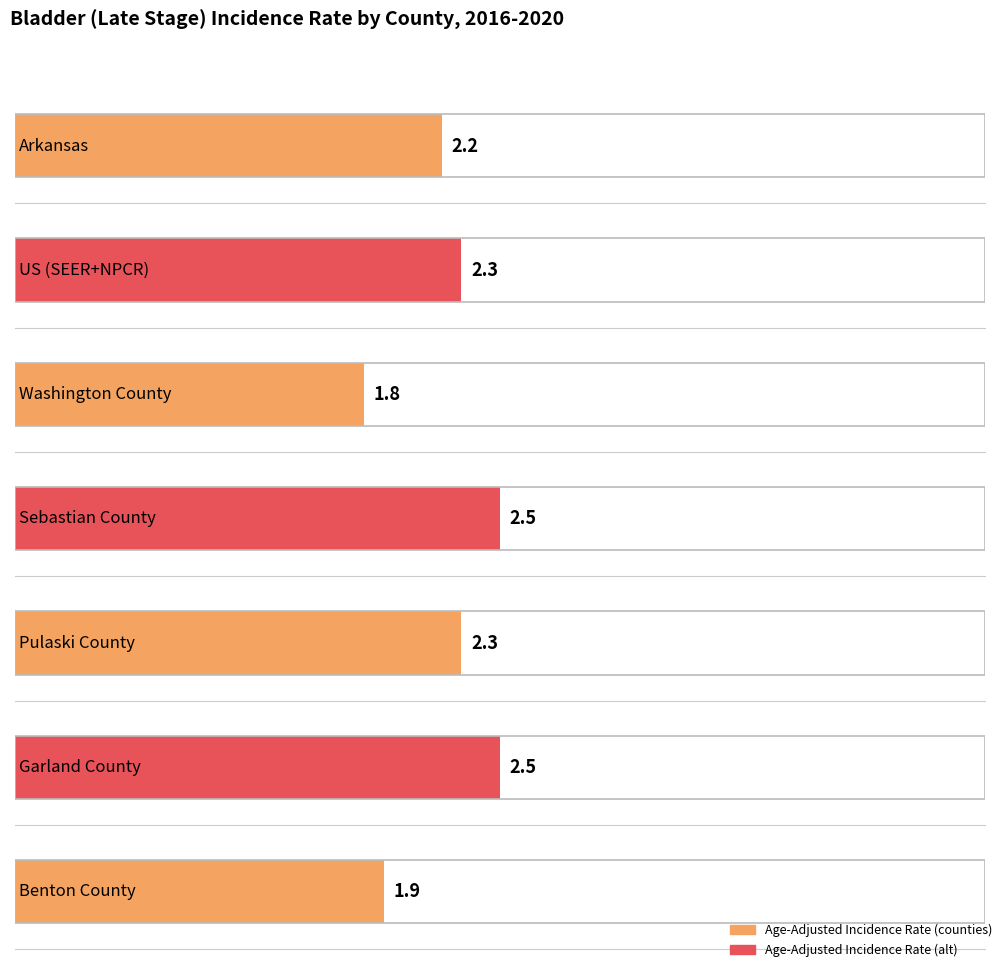

What is the label of the 2nd bar from the right?

Garland County